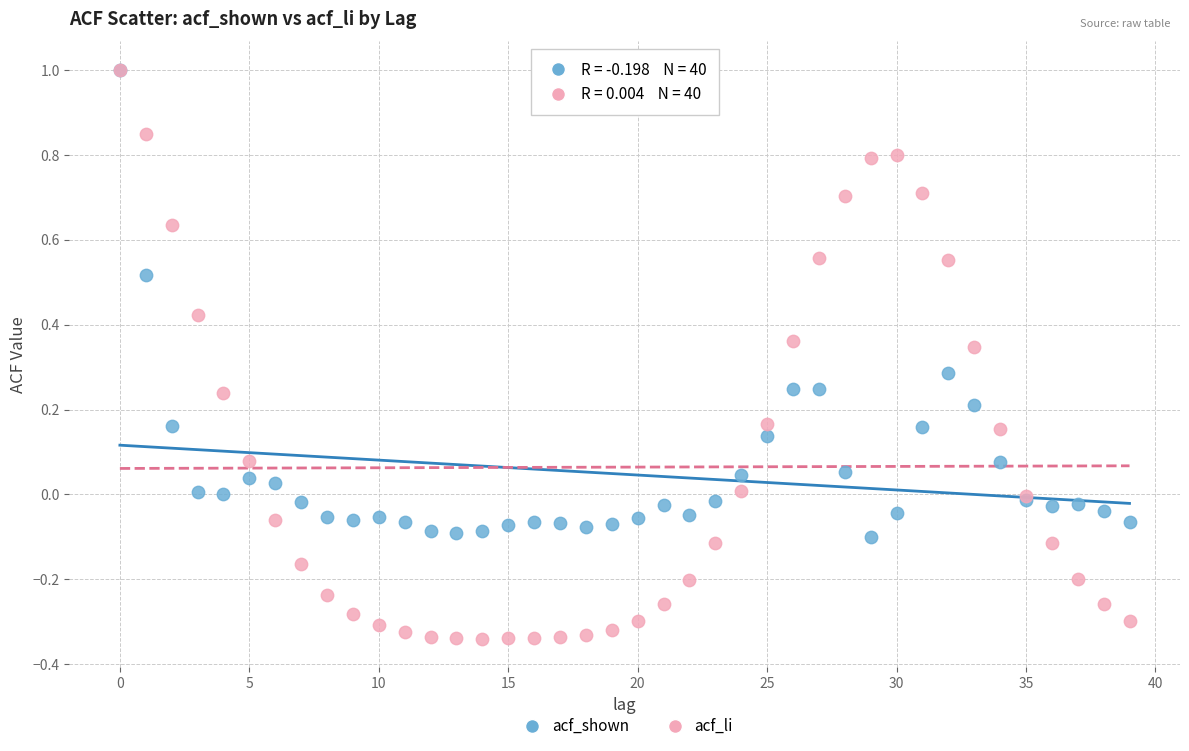

Which series has the largest Y range (max minus min)?

acf_li